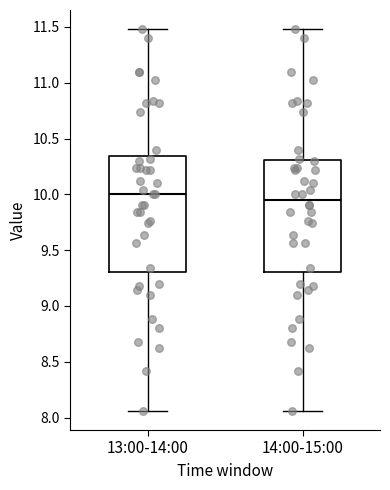

Where is the lower edge of the box for 13:00-14:00 on the y-axis? The values are not printed on the chart, so give them approximately, as read against the axis.

9.30